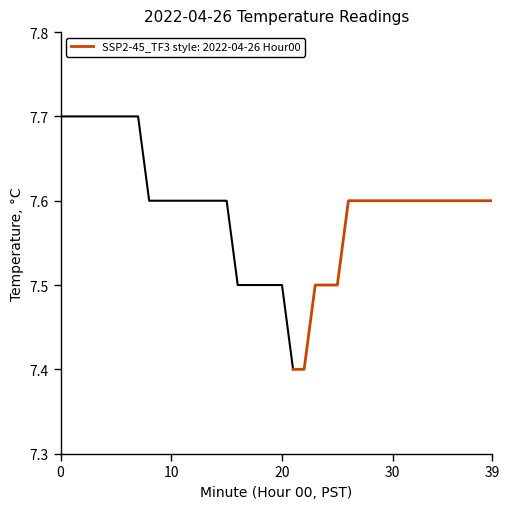

Read the value at 37.

7.6